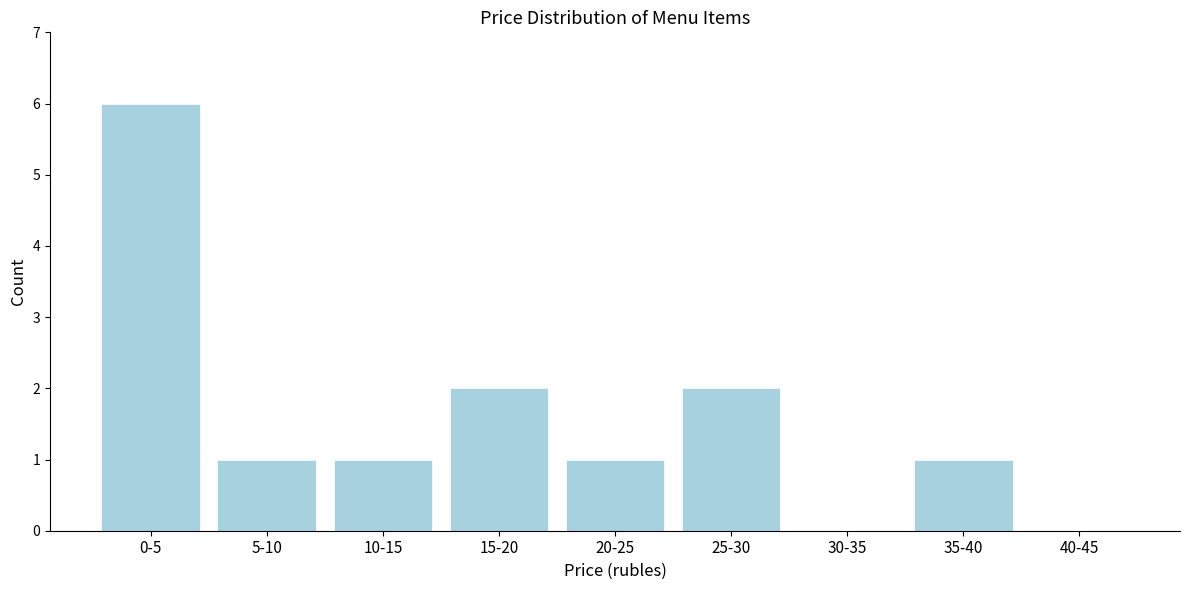

Reading right to left, list all the values displayed in this chart.

40-45=0	35-40=1	30-35=0	25-30=2	20-25=1	15-20=2	10-15=1	5-10=1	0-5=6